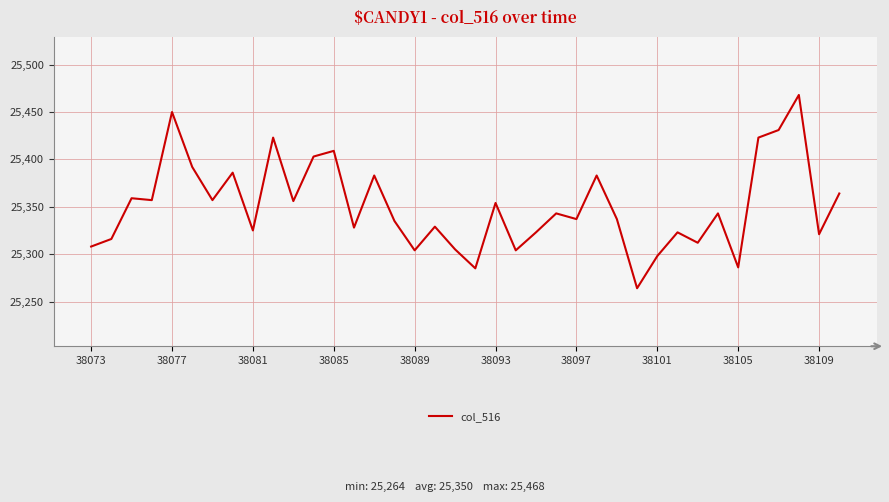

What is the maximum value shown in the chart?

25468